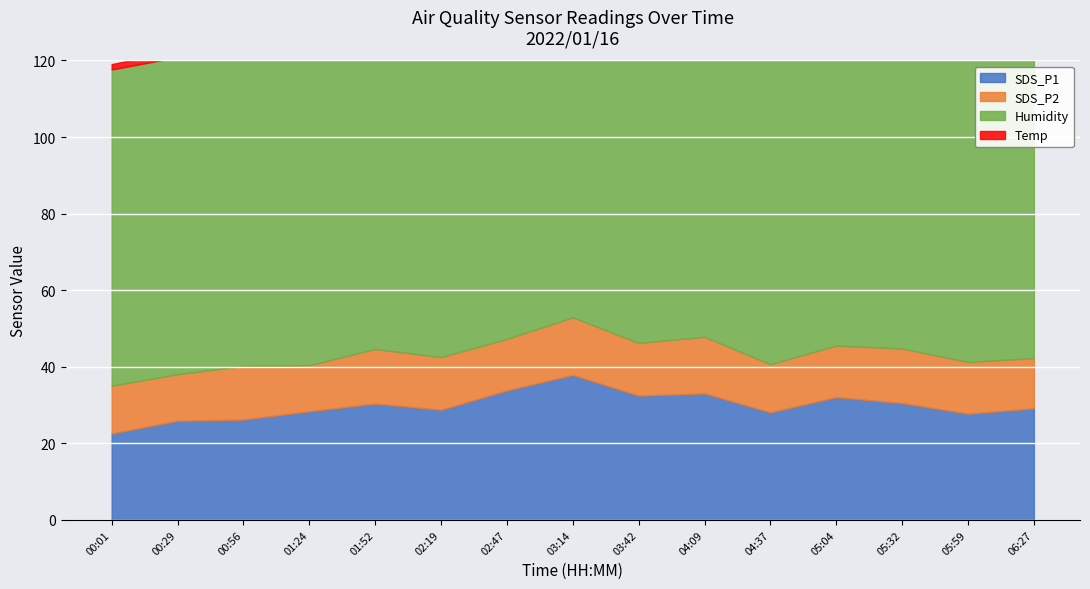

True or false: Humidity and SDS_P1 intersect in this chart.

False